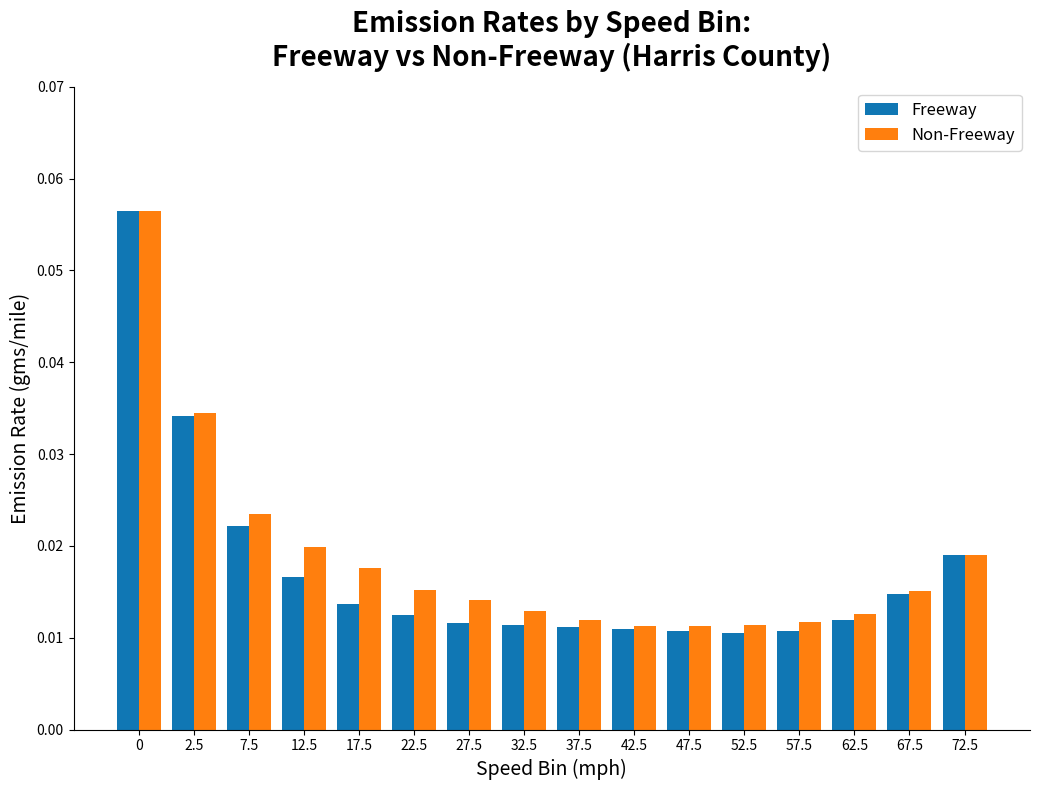

What is the label of the 3rd bar from the left?

7.5